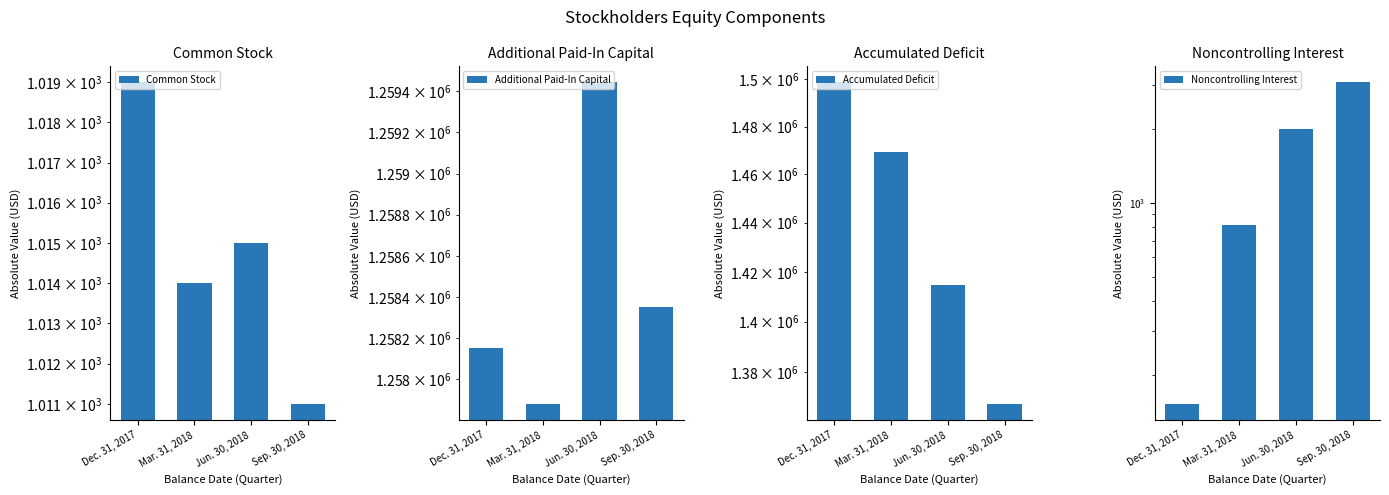

At Sep. 30, 2018, list the series in order from smallest to largest.

Common Stock, Noncontrolling Interest, Additional Paid-In Capital, Accumulated Deficit